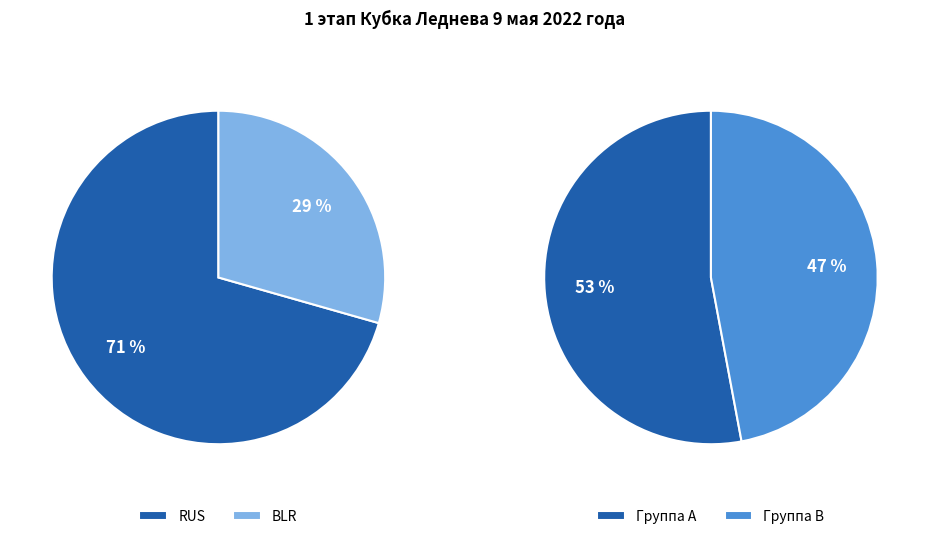

Count the number of slices in the pie.

2